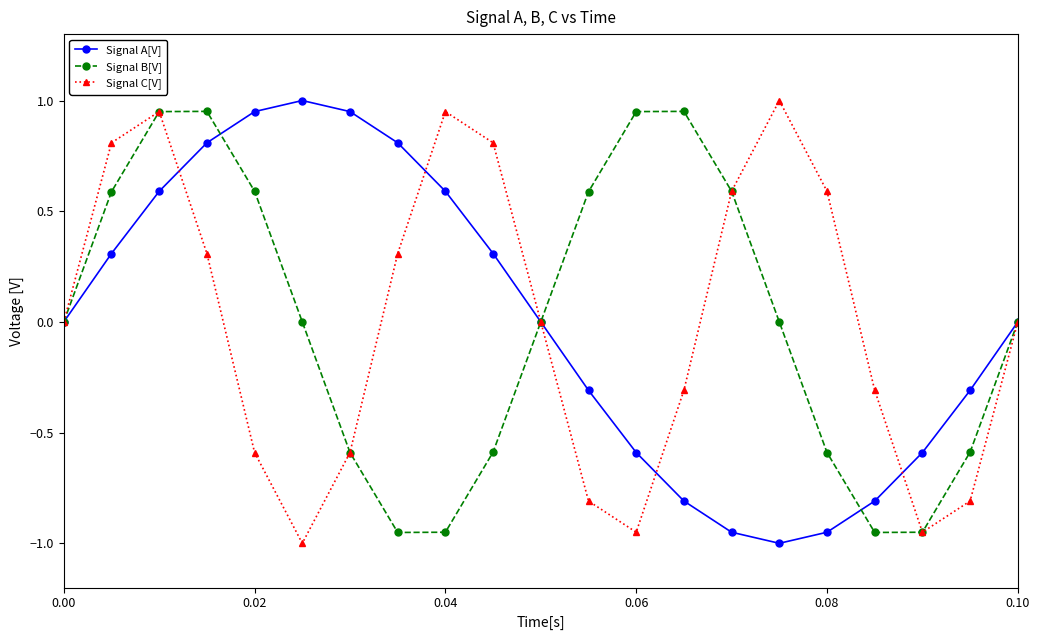

In Signal B[V], how many points are lower than both neighbors (excluding endpoints)?

2